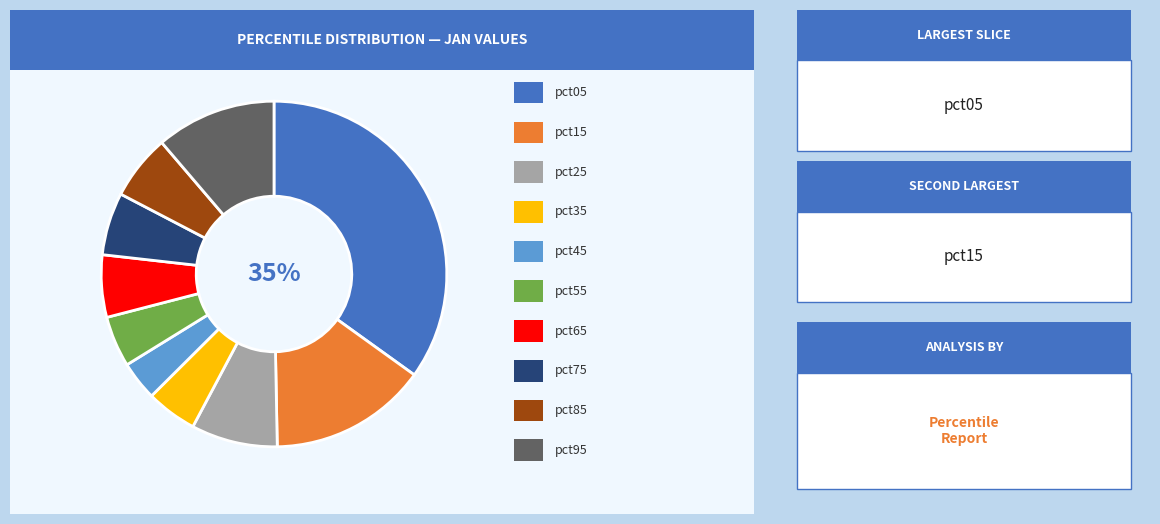

Is there a majority slice in this chart?

No